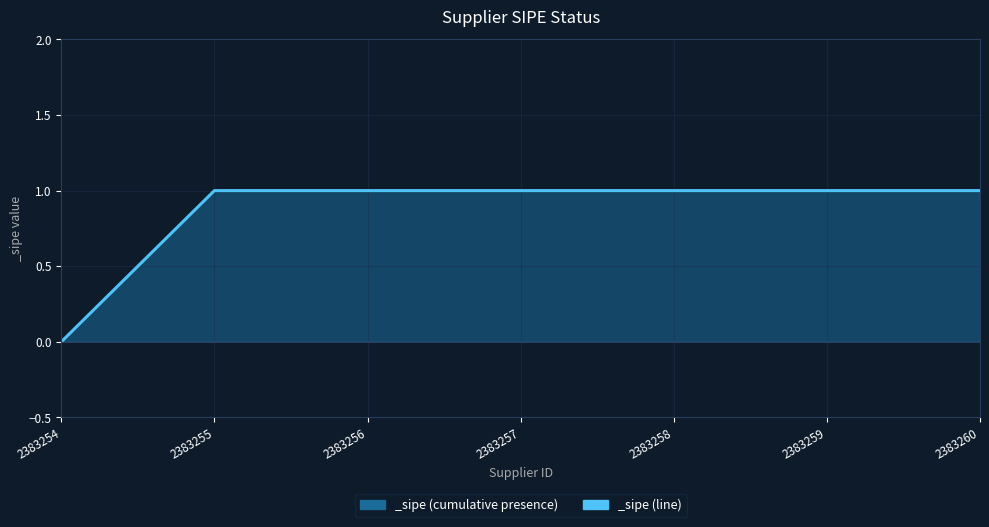

How many distinct data groups are displayed?

1